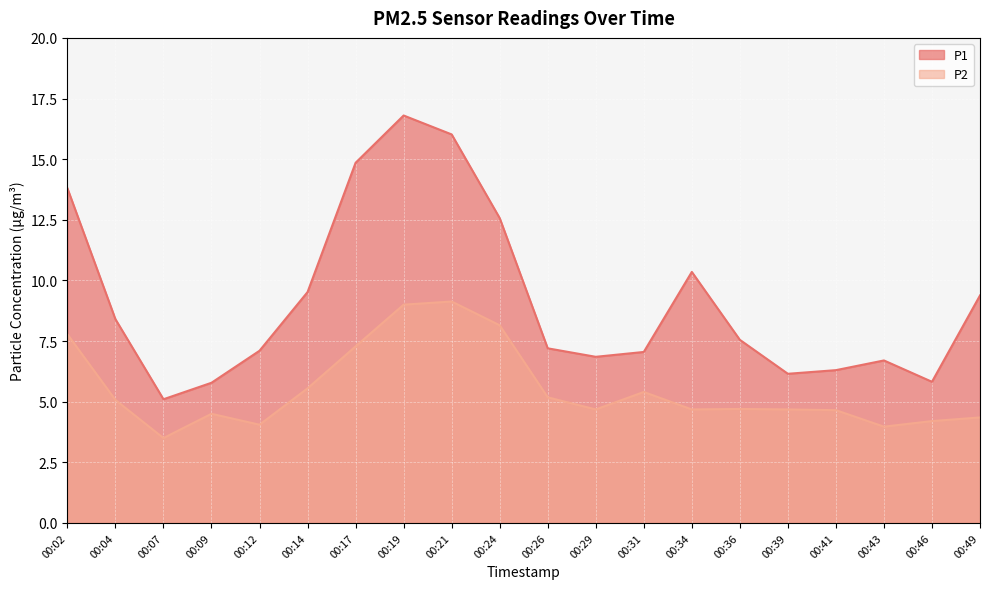

Which has a higher value, 00:09 or 00:02?

00:02